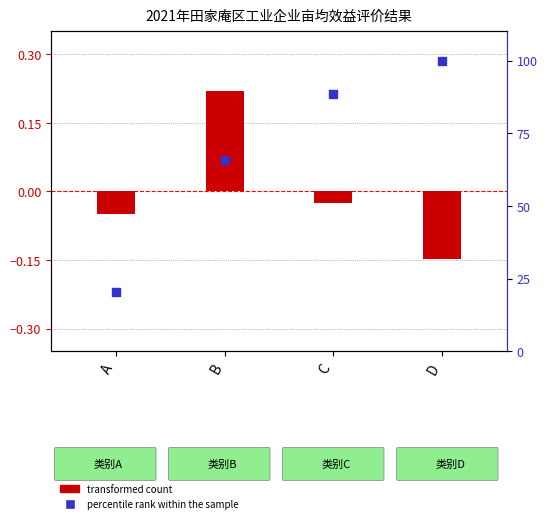

What are all the series names shown in the legend?

transformed count, percentile rank within the sample